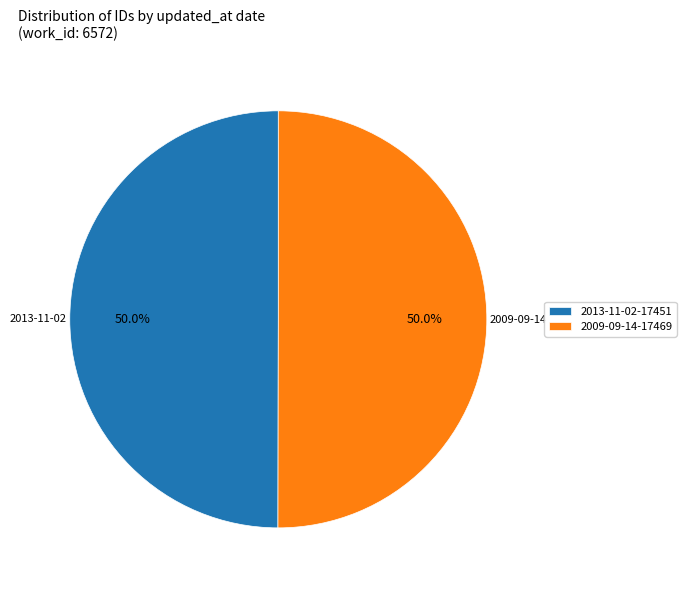

How many slices are in this pie chart?

2